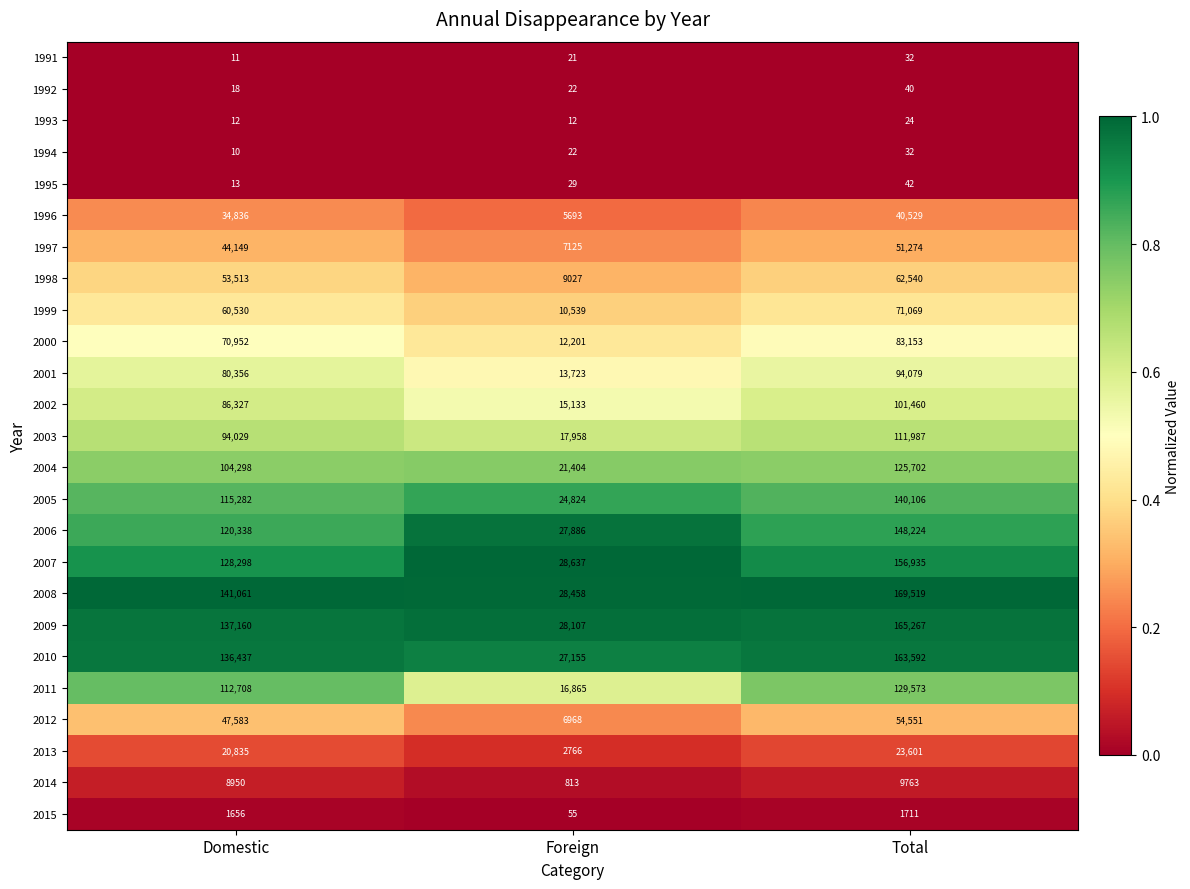

Where is 2008 nearest to the value 98988?

Domestic